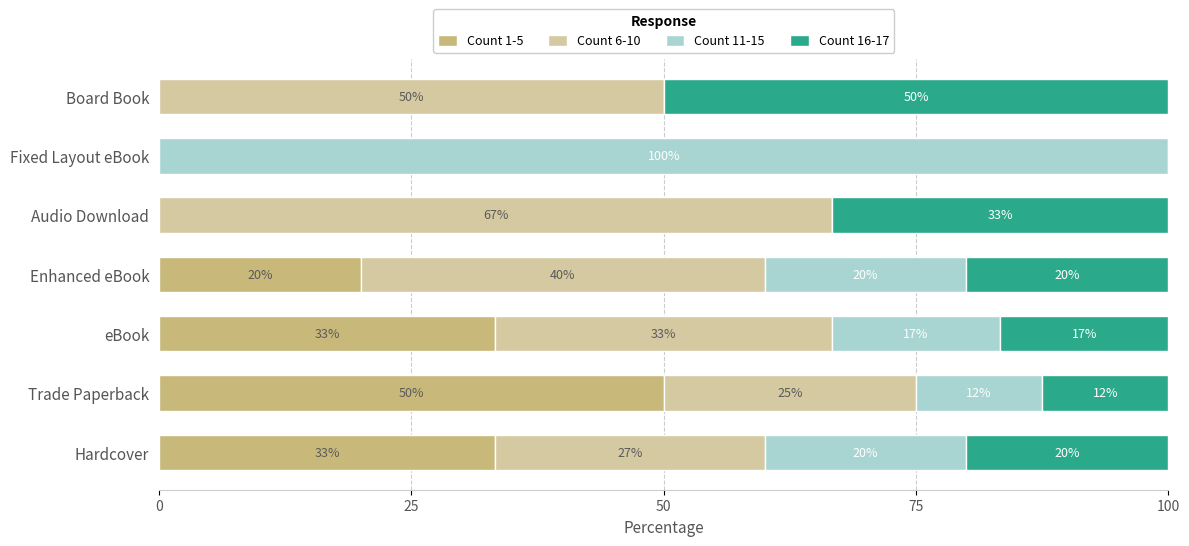

How many values in Count 1-5 are above zero?

4